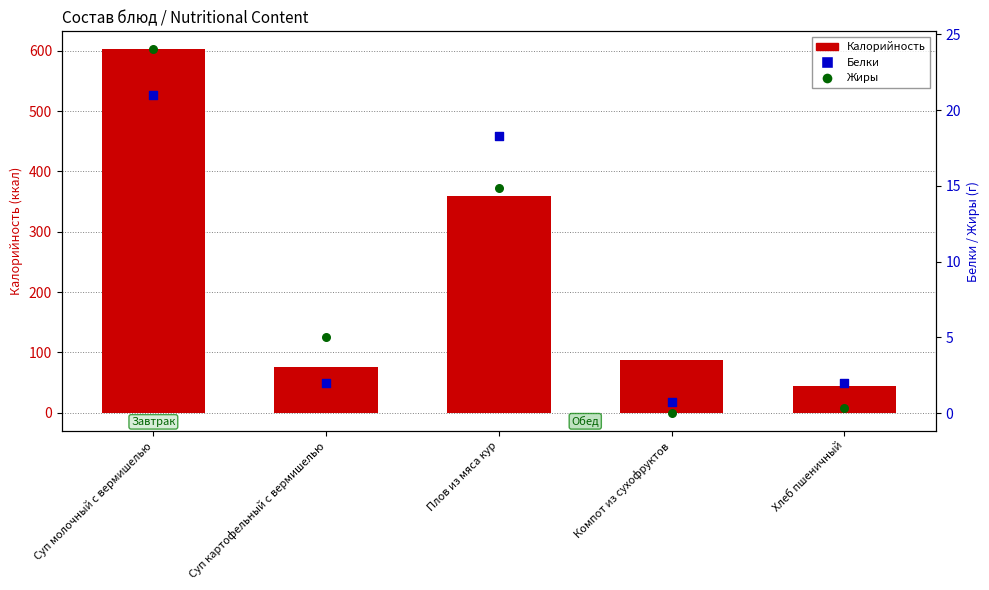

Which series has the largest total across all categories?

Калорийность